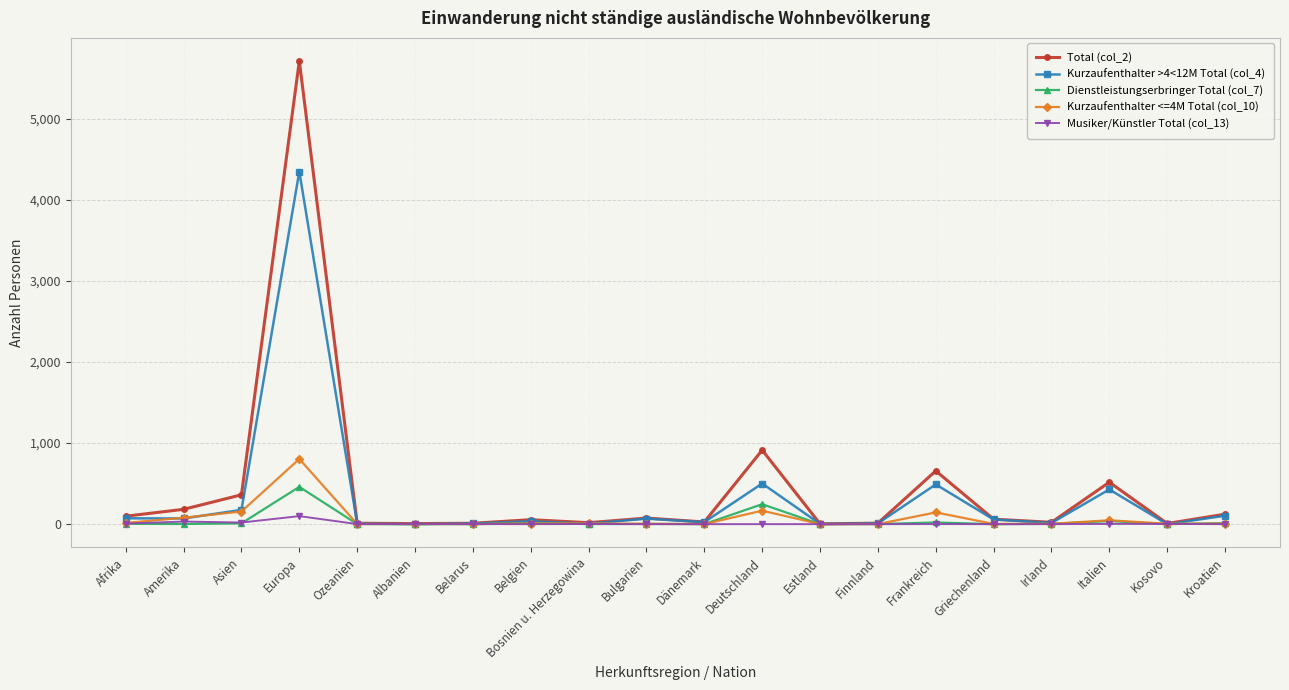

True or false: Total (col_2) has more than 1 interior local peaks.

True